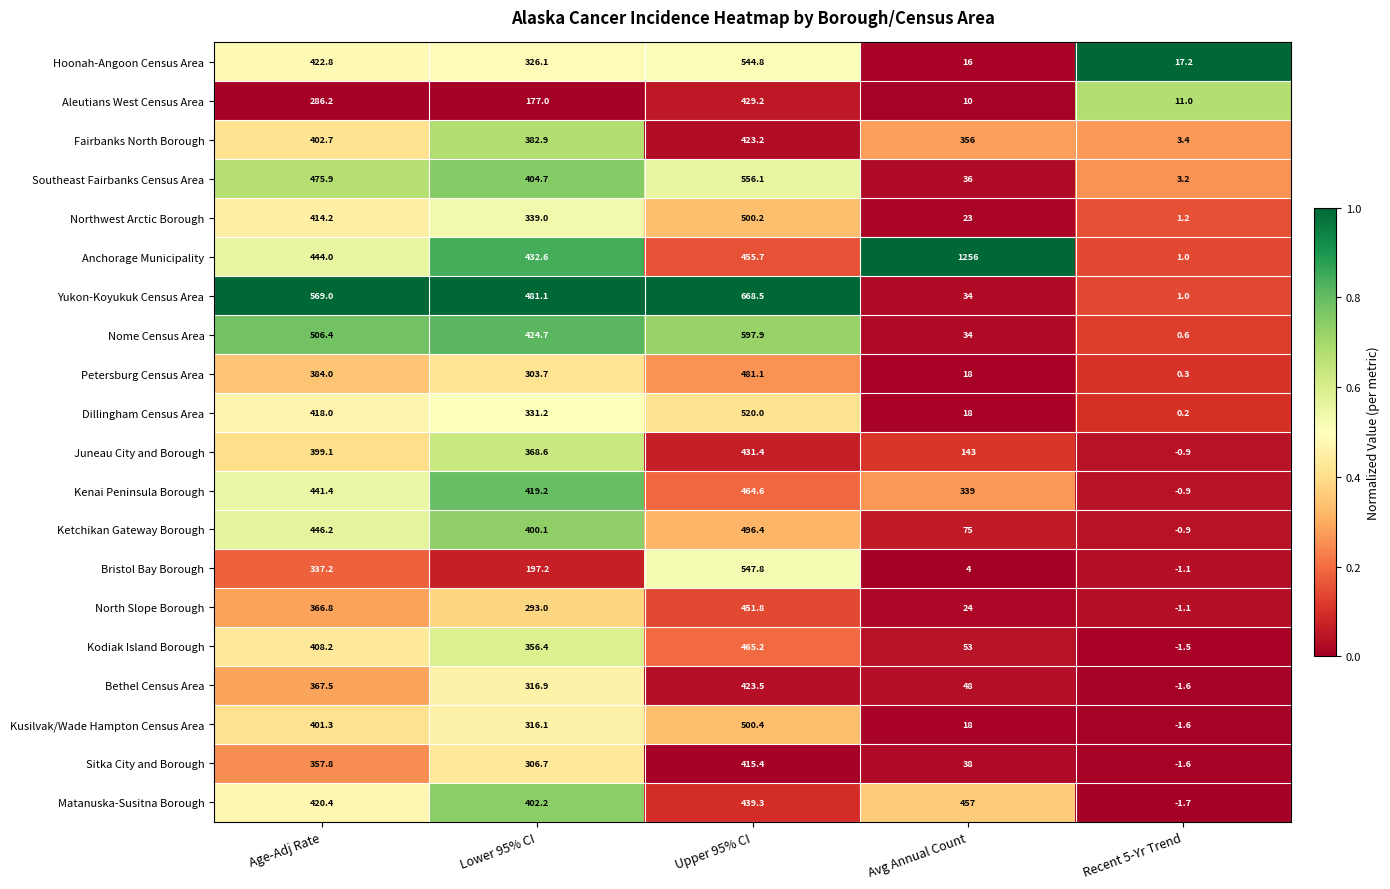

What is the difference between the Southeast Fairbanks Census Area values at Age-Adj Rate and Avg Annual Count?

439.9